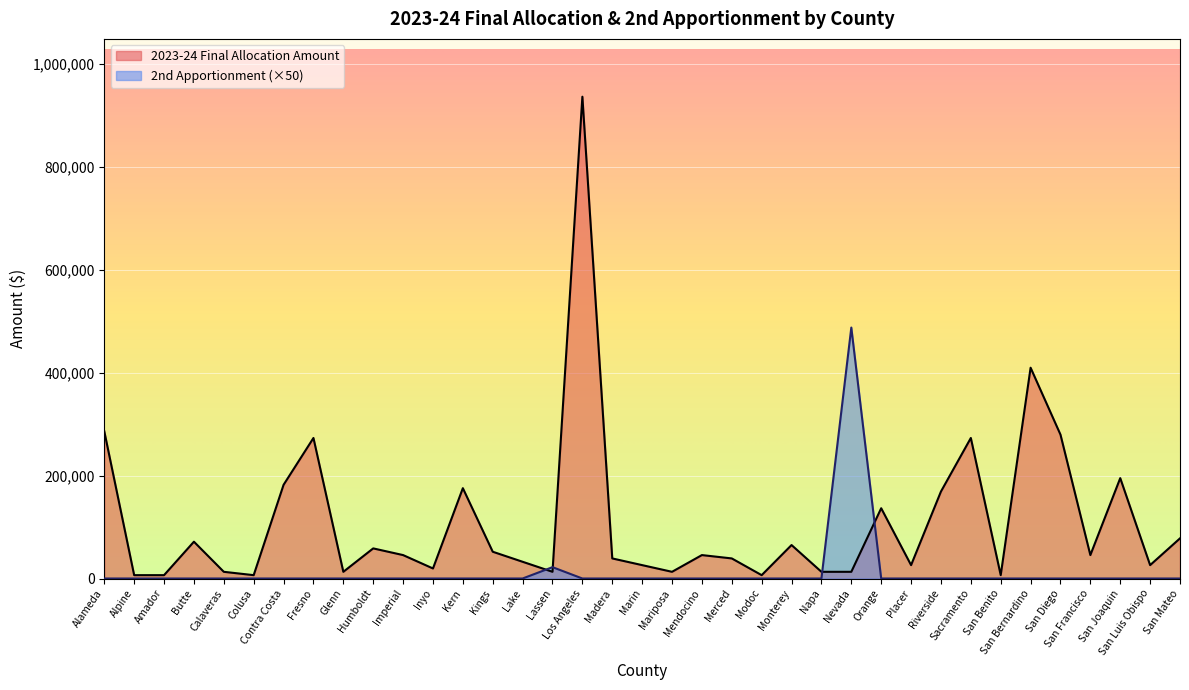

How many lines are shown in the chart?

2